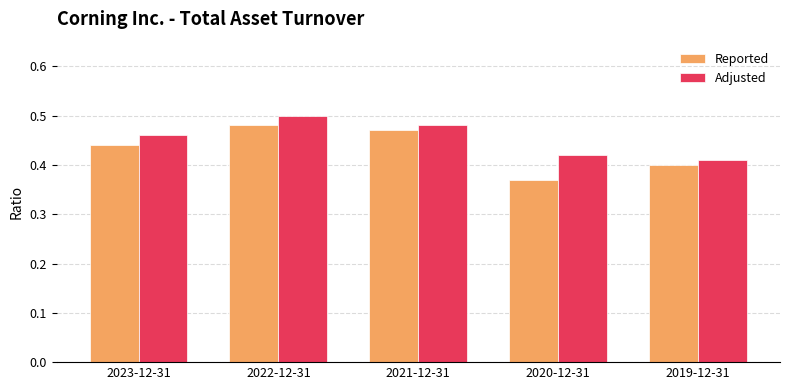

What are all the series names shown in the legend?

Reported, Adjusted